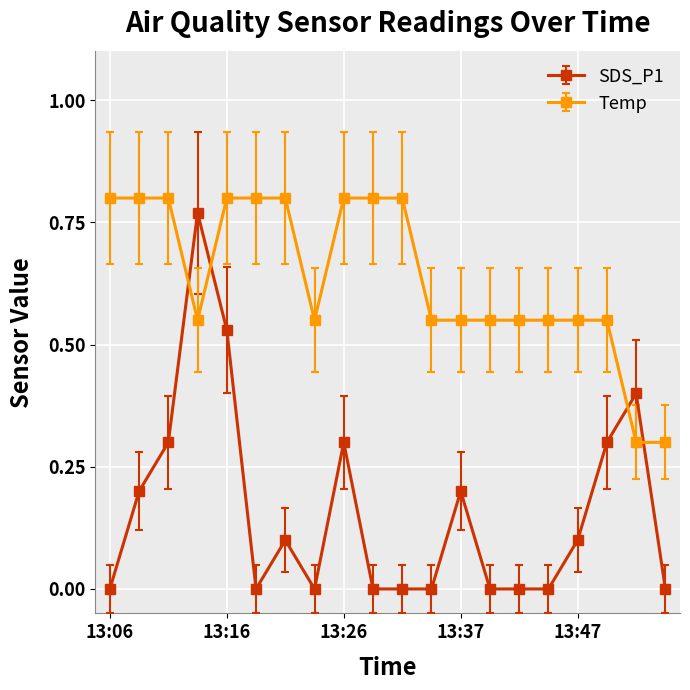

Which series has the largest range (max minus min)?

SDS_P1